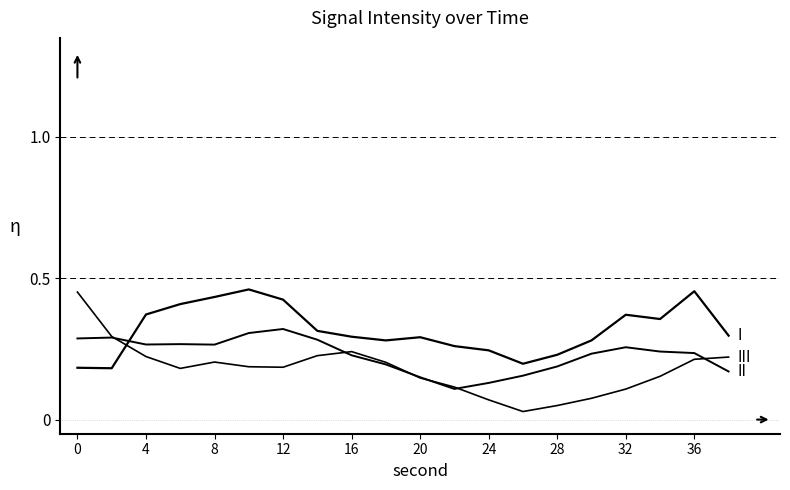

The value of II at 4 is 0.4. True or false?

False